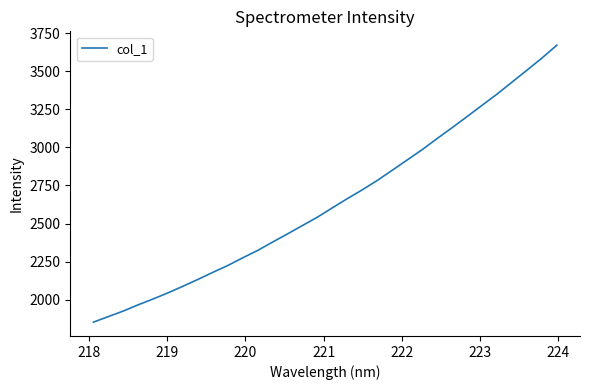

What is the difference between the maximum and minimum values?

1820.9